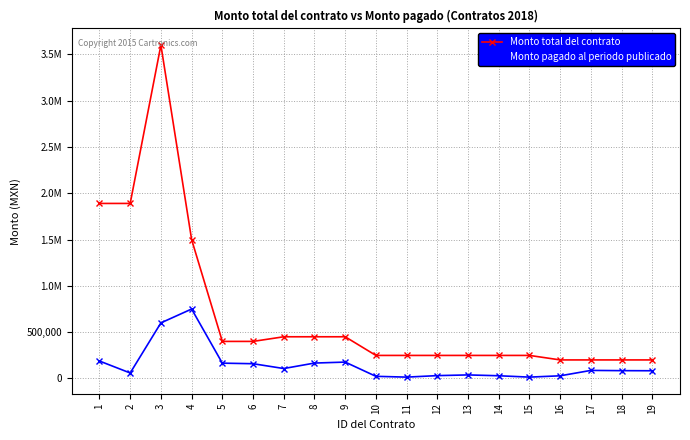

At which label does Monto pagado al periodo publicado reach its peak?

4